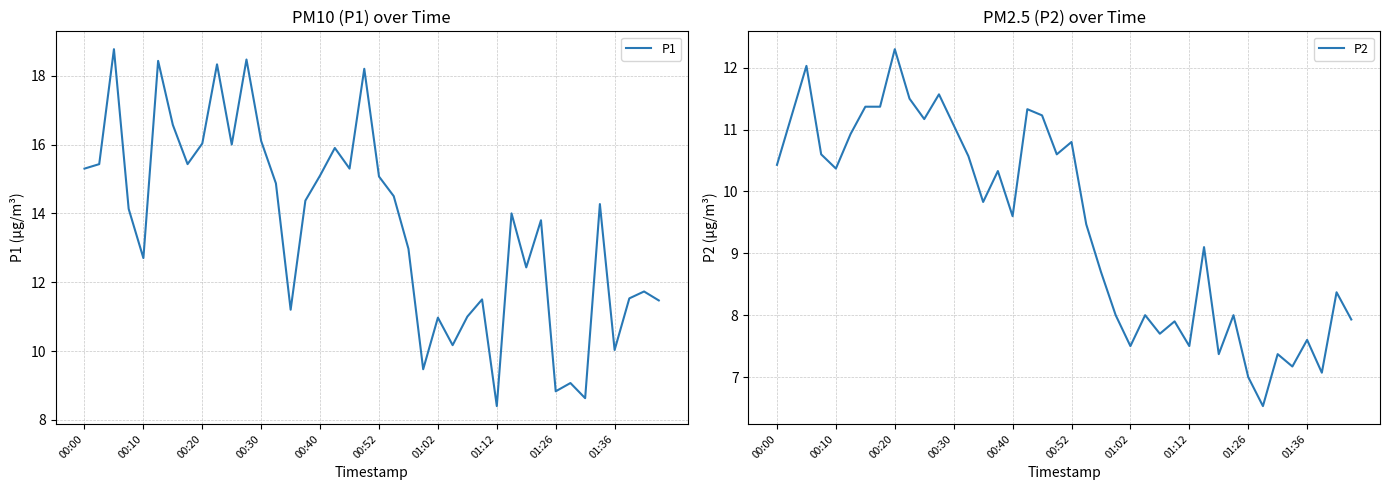

What is the value of the P2 point at the 32nd from the left?

8.0